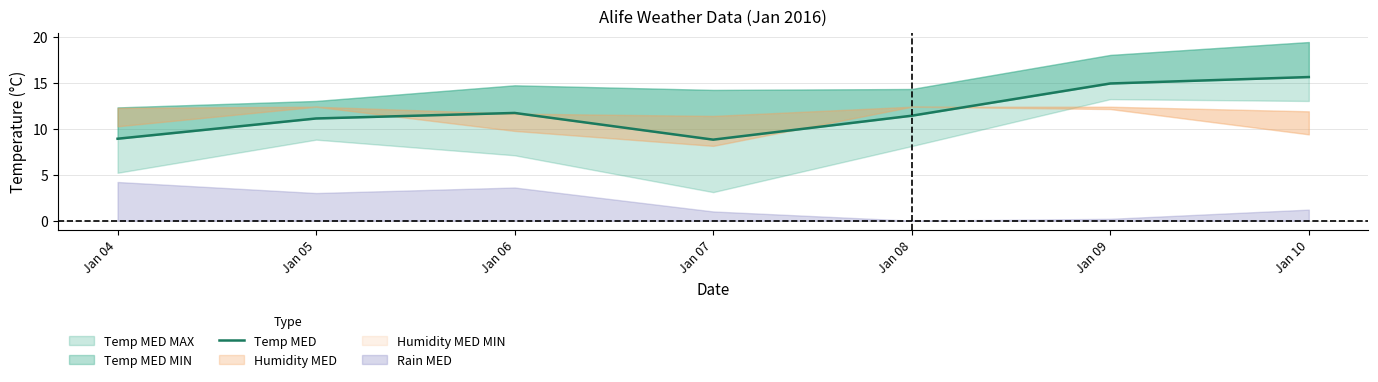

Reading right to left, list all the values displayed in this chart.

15.6	14.9	11.4	8.8	11.7	11.1	8.9